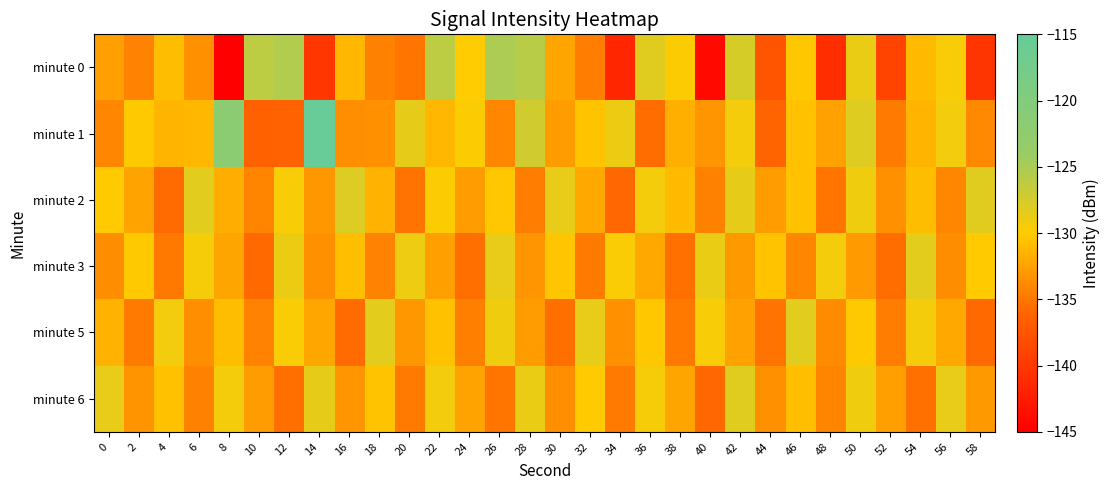

Which label corresponds to the smallest value in the chart?

8